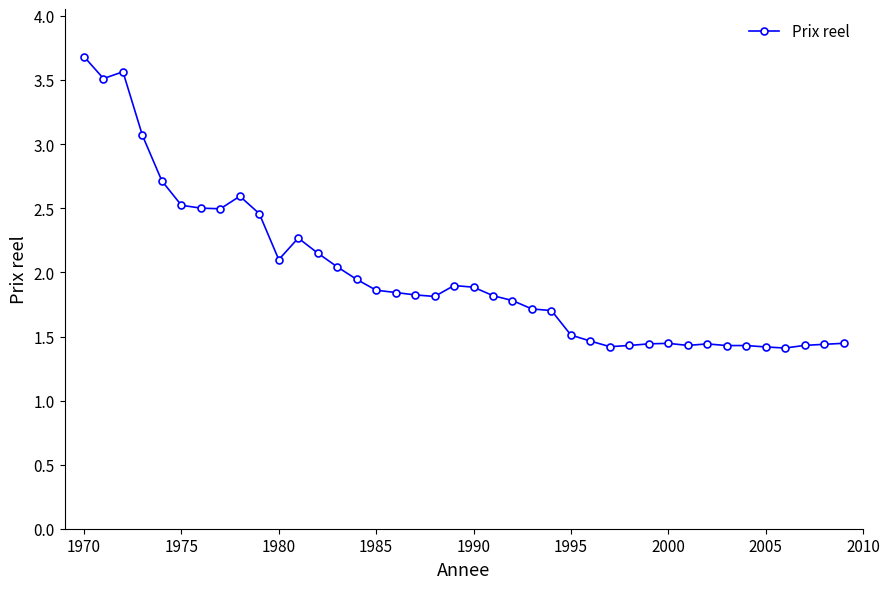

What is the maximum value shown in the chart?

3.7